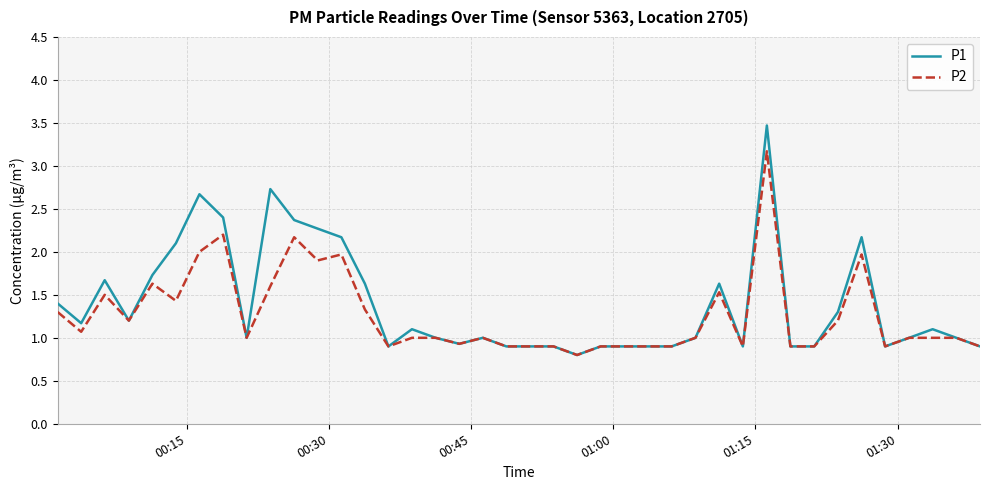

Reading right to left, what are all the values shown in this chart?

P1: 0.9	1.0	1.1	1.0	0.9	2.2	1.3	0.9	0.9	3.5	0.9	1.6	1.0	0.9	0.9	0.9	0.9	0.8	0.9	0.9	0.9	1.0	0.9	1.0	1.1	0.9	1.6	2.2	2.3	2.4	2.7	1.0	2.4	2.7	2.1	1.7	1.2	1.7	1.2	1.4
P2: 0.9	1.0	1.0	1.0	0.9	2.0	1.2	0.9	0.9	3.2	0.9	1.5	1.0	0.9	0.9	0.9	0.9	0.8	0.9	0.9	0.9	1.0	0.9	1.0	1.0	0.9	1.3	2.0	1.9	2.2	1.6	1.0	2.2	2.0	1.4	1.6	1.2	1.5	1.1	1.3